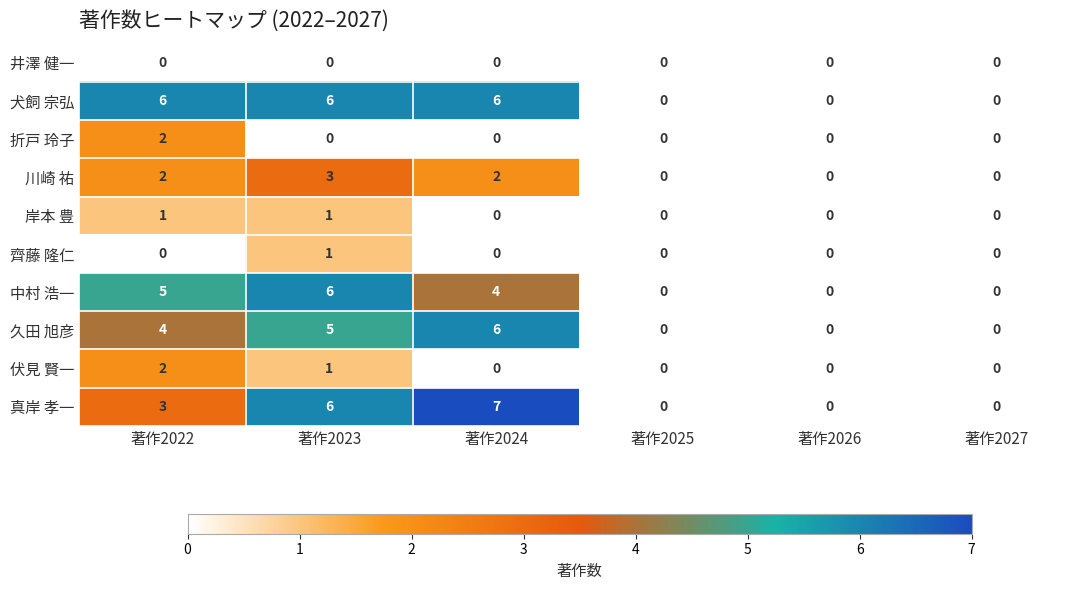

What is the difference between the maximum and minimum values in the 中村 浩一 series?

6